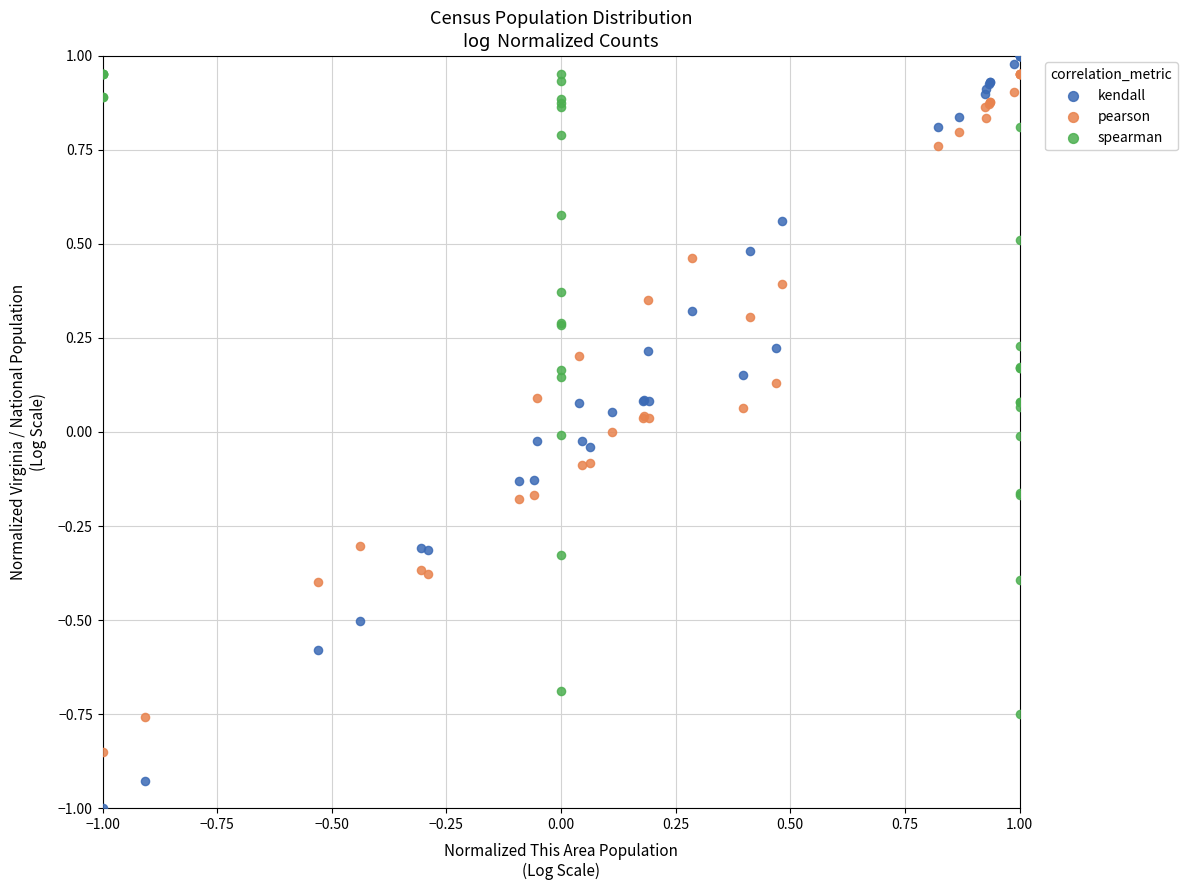

Which series contains the lowest Y value?

kendall